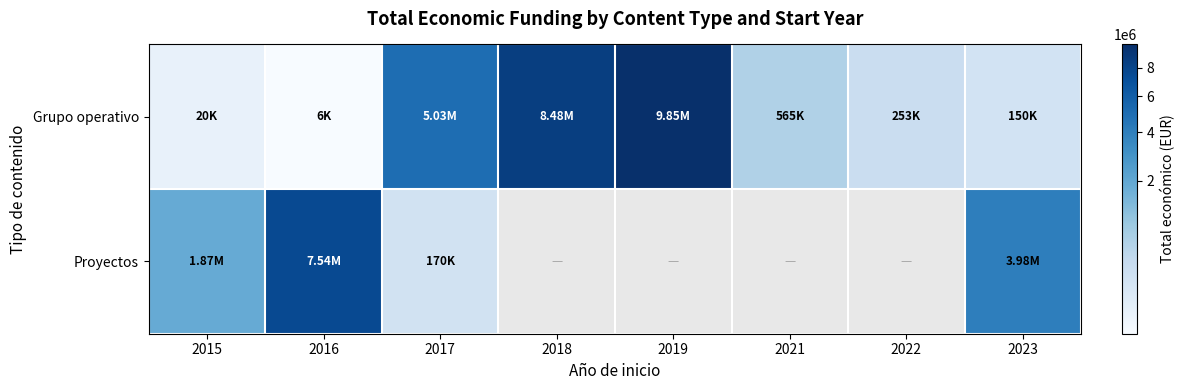

What is the difference between the Proyectos values at 2017 and 2023?

3811651.0